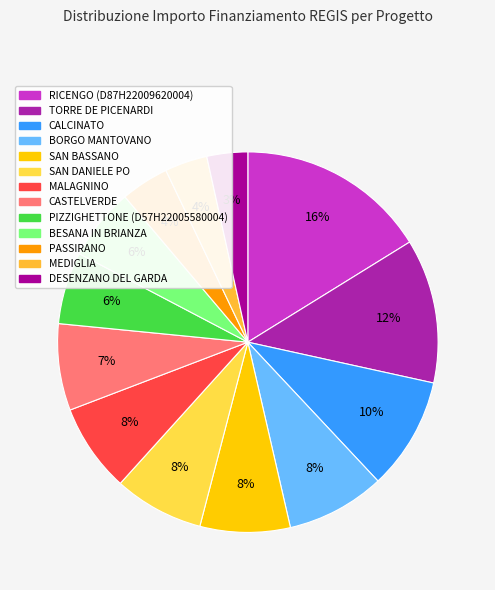

What is the total percentage of CALCINATO and PASSIRANO?

13.7%